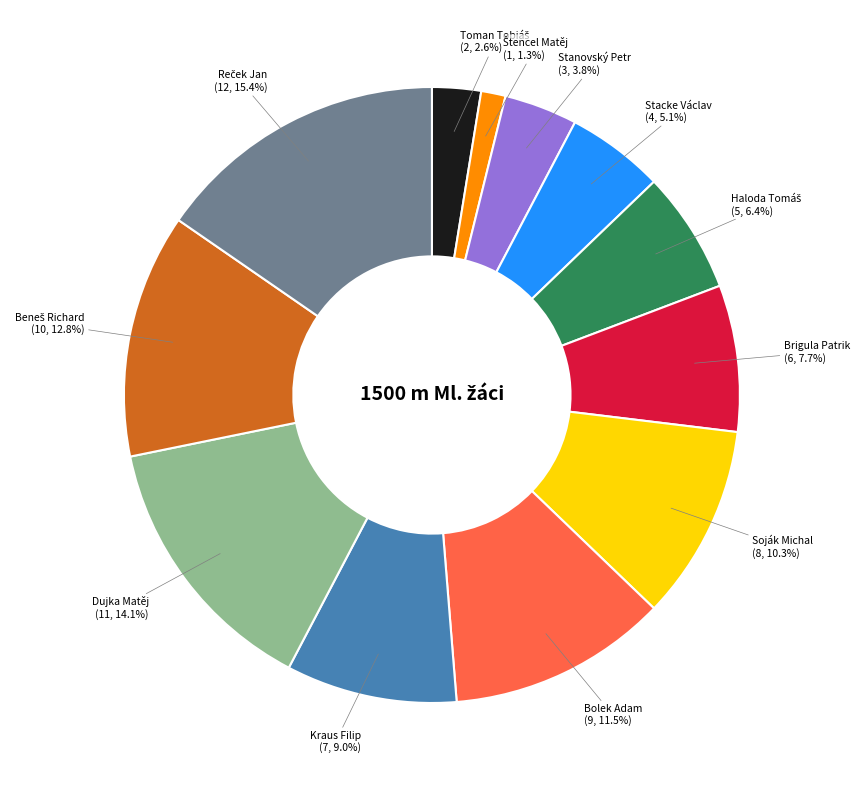

To the nearest percent, what is the difference between the largest and smallest slice percentages?

14%